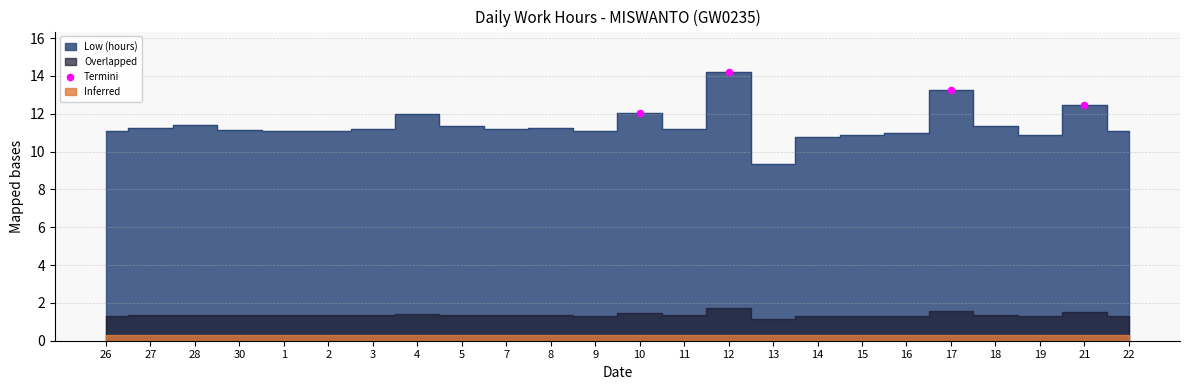

What is the average Y value?

13.0